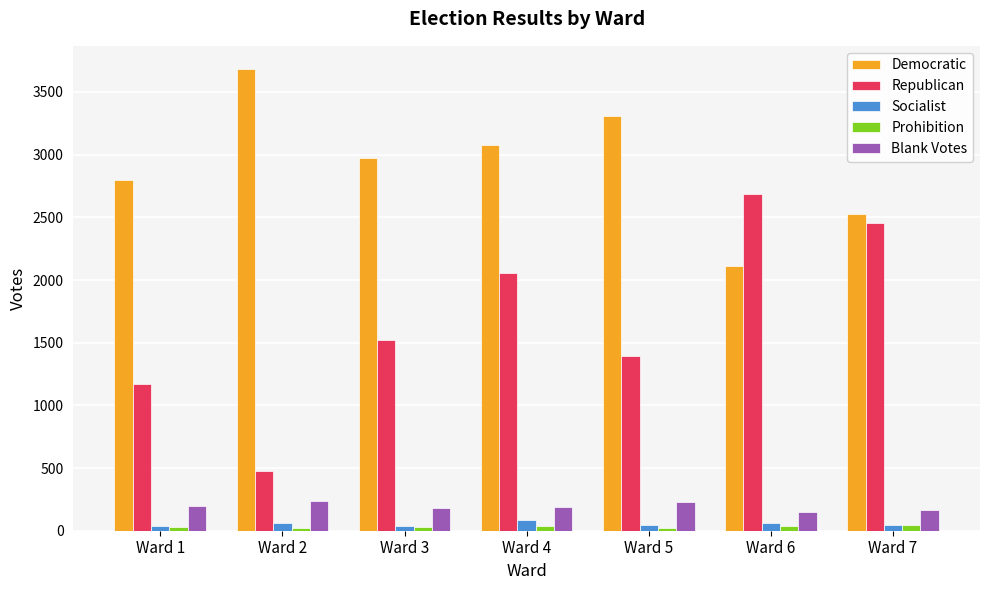

What is the difference between the maximum and minimum values in the Democratic series?

1573